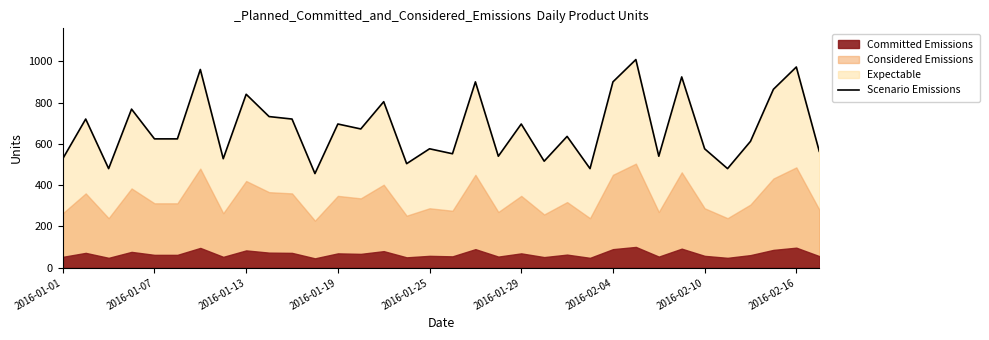

How many lines are shown in the chart?

1